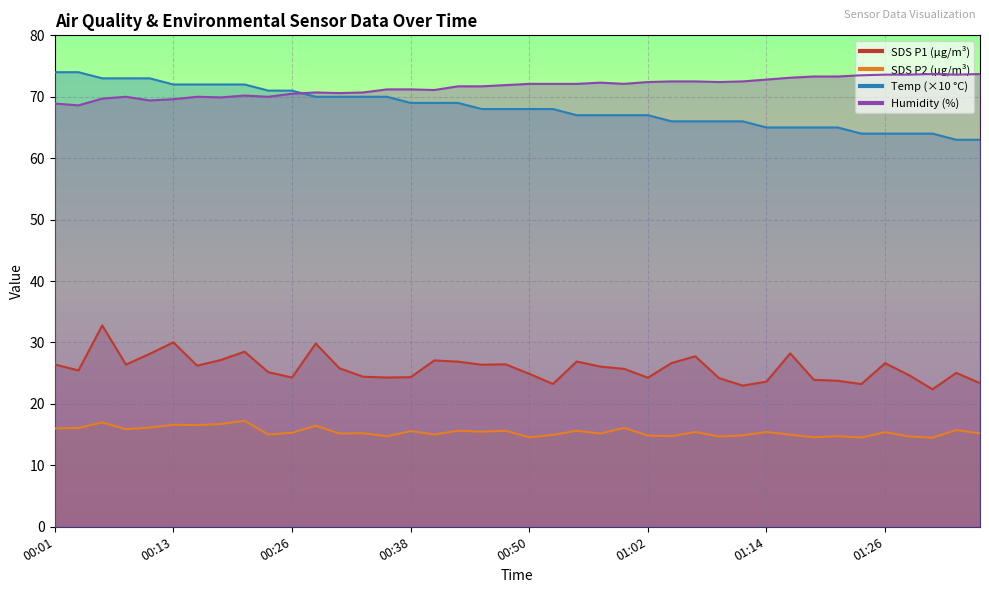

The SDS_P2 series shows 7.8 at 01:00. True or false?

False